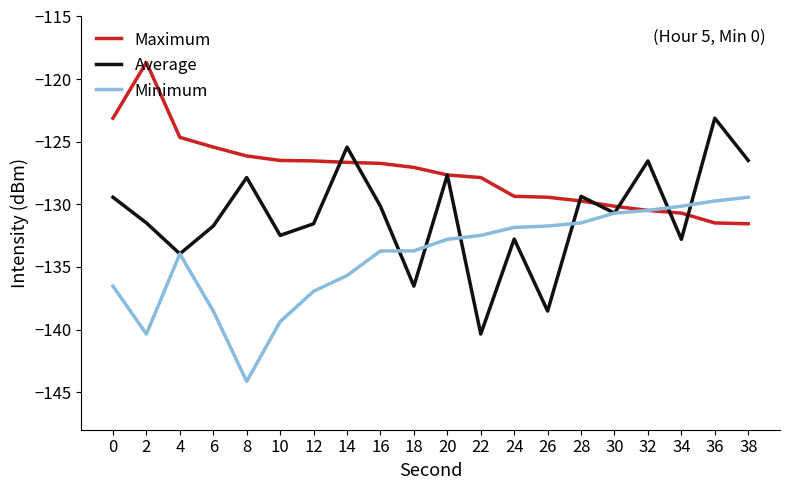

Is it true that Maximum equals -72.5 at 24?

False